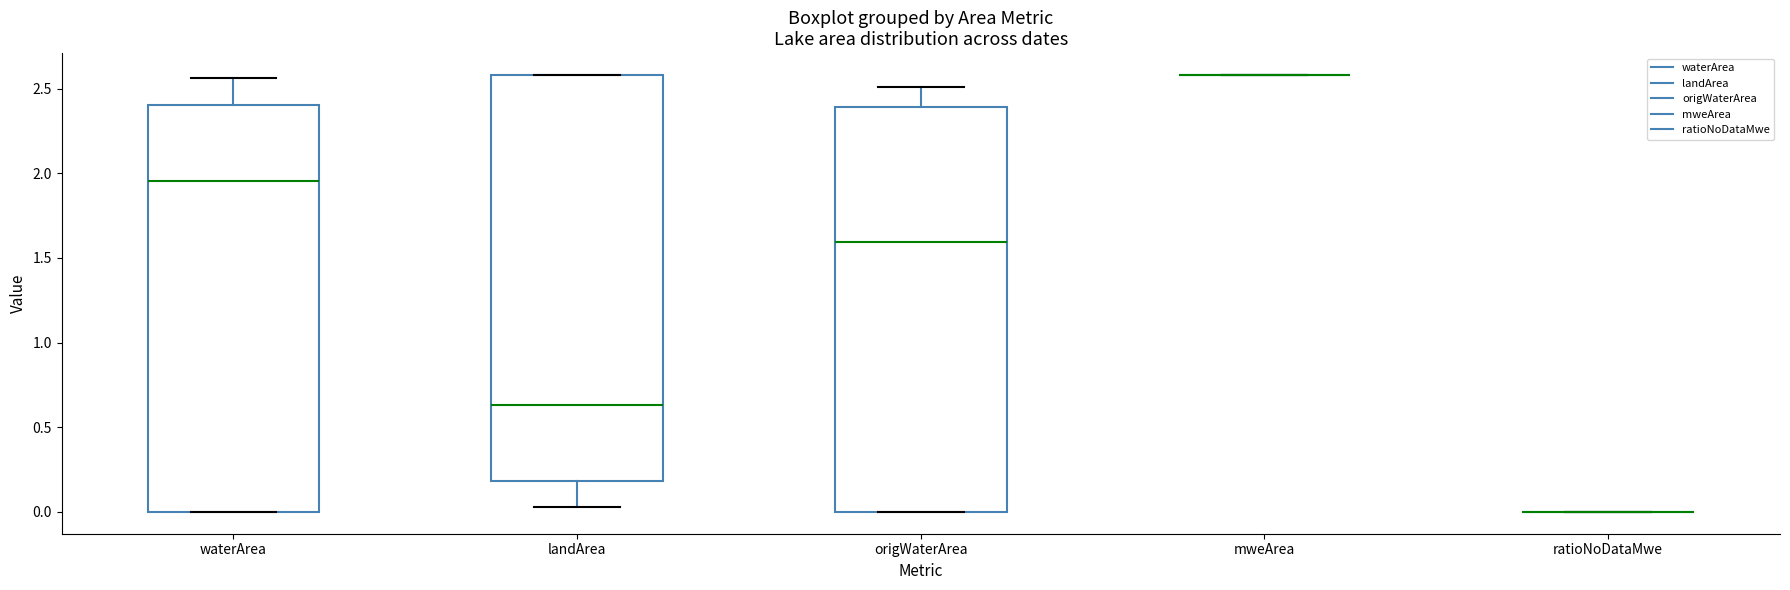

Reading left to right, transcribe this box plot: for each box, give where its median line is, the range the box spans, and where its two whiskers end, as read against the y-axis. The values are not printed on the chart, so give them approximately, as read against the axis.

waterArea: median 1.95, box 0.00 to 2.40, whiskers 0.00 to 2.55
landArea: median 0.65, box 0.20 to 2.60, whiskers 0.05 to 2.60
origWaterArea: median 1.60, box 0.00 to 2.40, whiskers 0.00 to 2.50
mweArea: box collapsed to a line at 2.60, whiskers 2.60 to 2.60
ratioNoDataMwe: box collapsed to a line at 0.00, whiskers 0.00 to 0.00